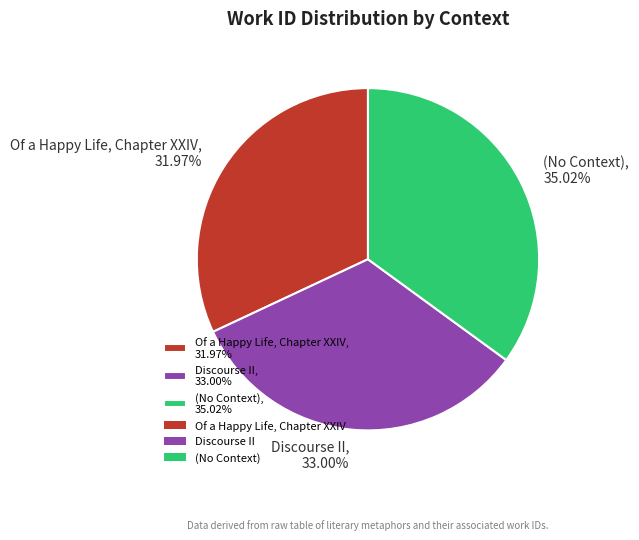

Rank the categories by value from highest to lowest.

(No Context), Discourse II, Of a Happy Life, Chapter XXIV